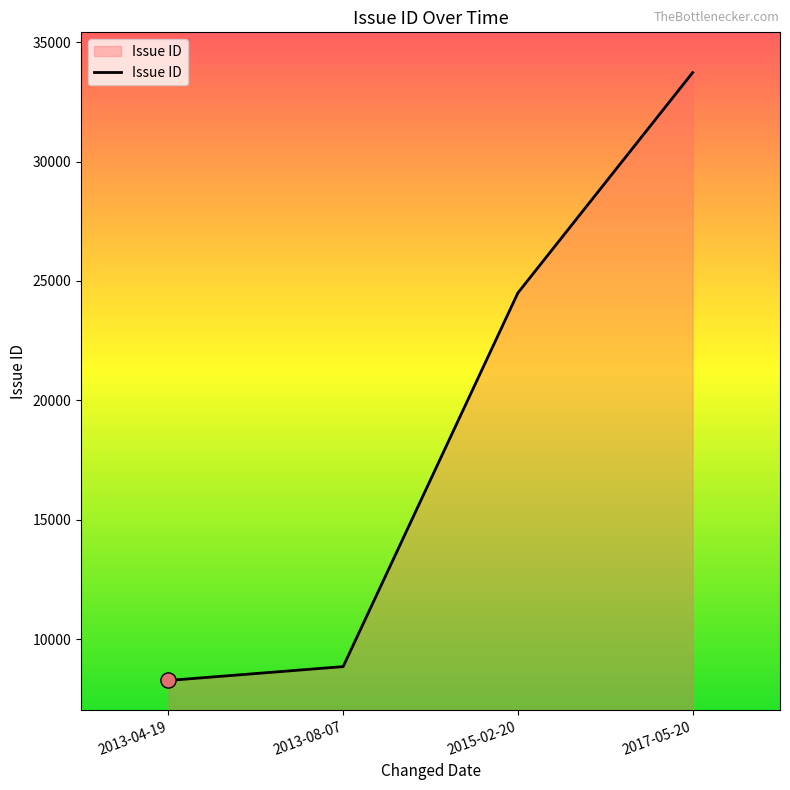

Which has a higher value, 2015-02-20 or 2013-04-19?

2015-02-20